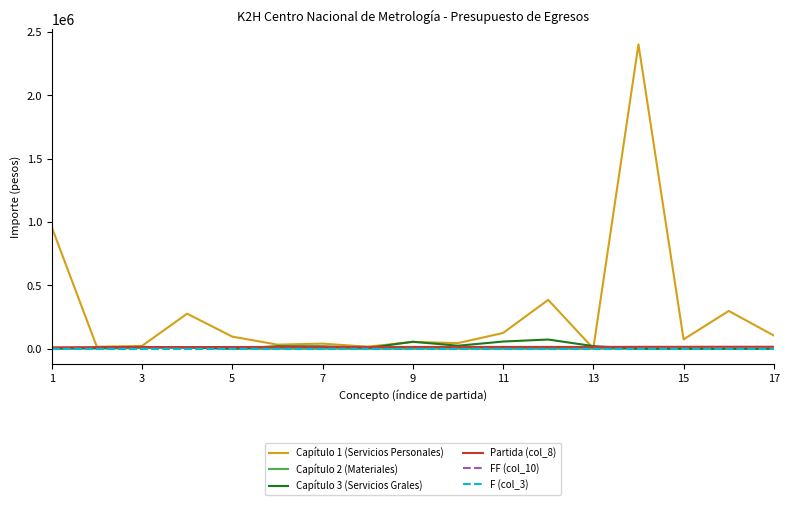

Which series has the largest total across all categories?

Capítulo 1 (Servicios Personales)